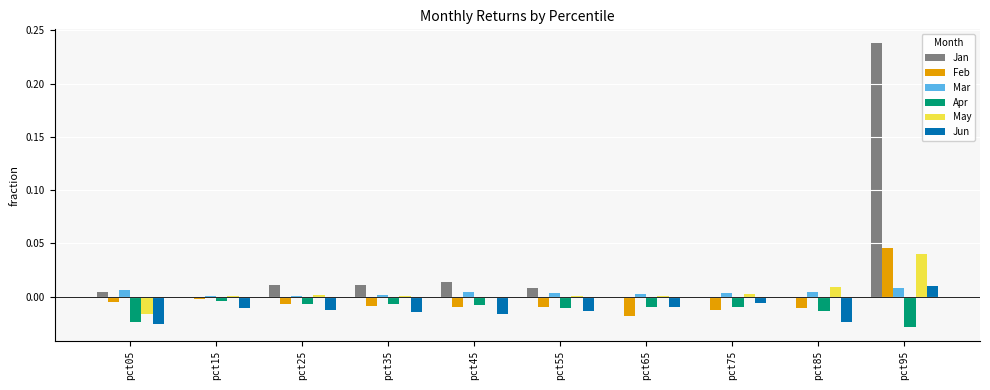

Is it true that May equals -0.0 at pct45?

True